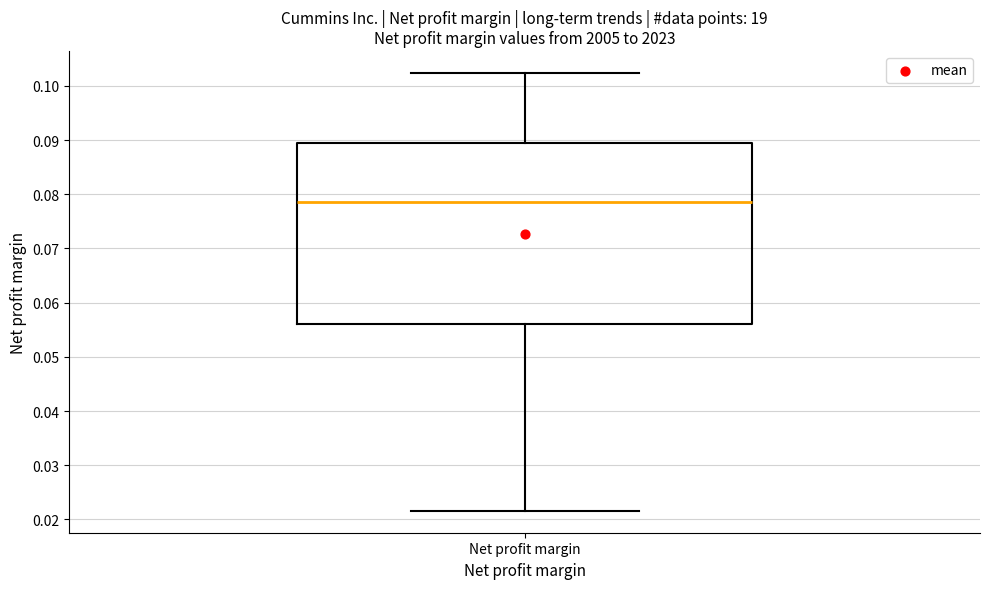

Where does the median line of the box for Net profit margin sit on the y-axis? The values are not printed on the chart, so give them approximately, as read against the axis.

0.079